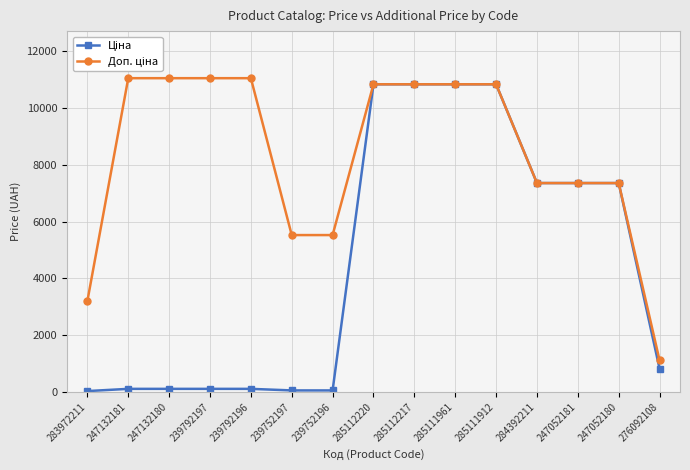

At how many categories does at least one series exceed 8778?

8